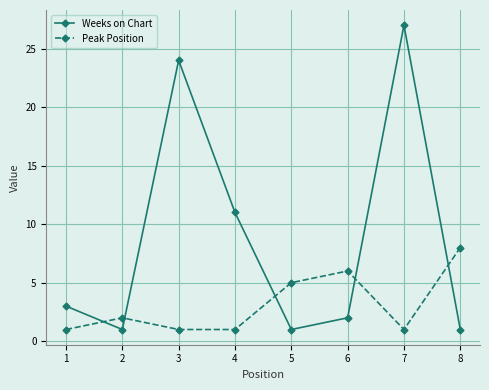

Where is Weeks on Chart nearest to the value 14?

4